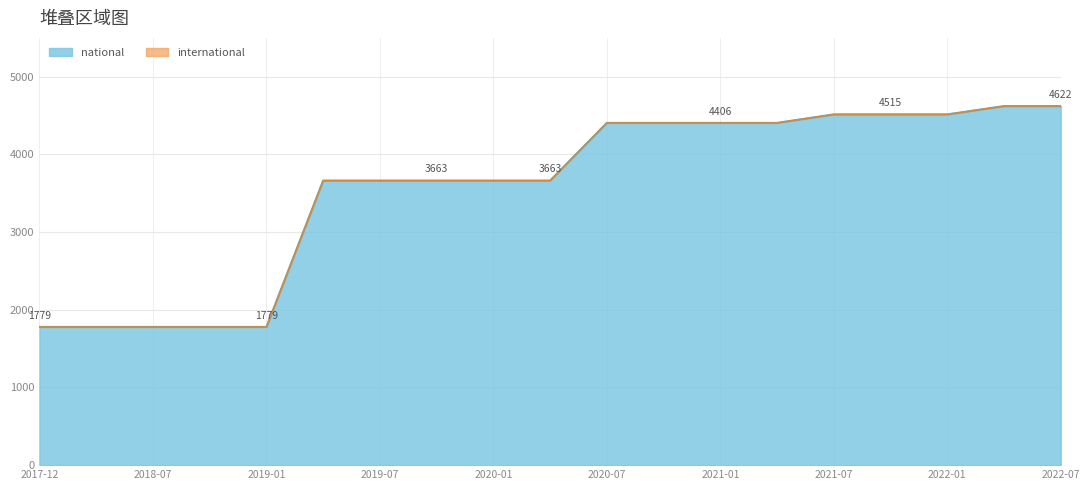

What is the smallest value displayed?

1779